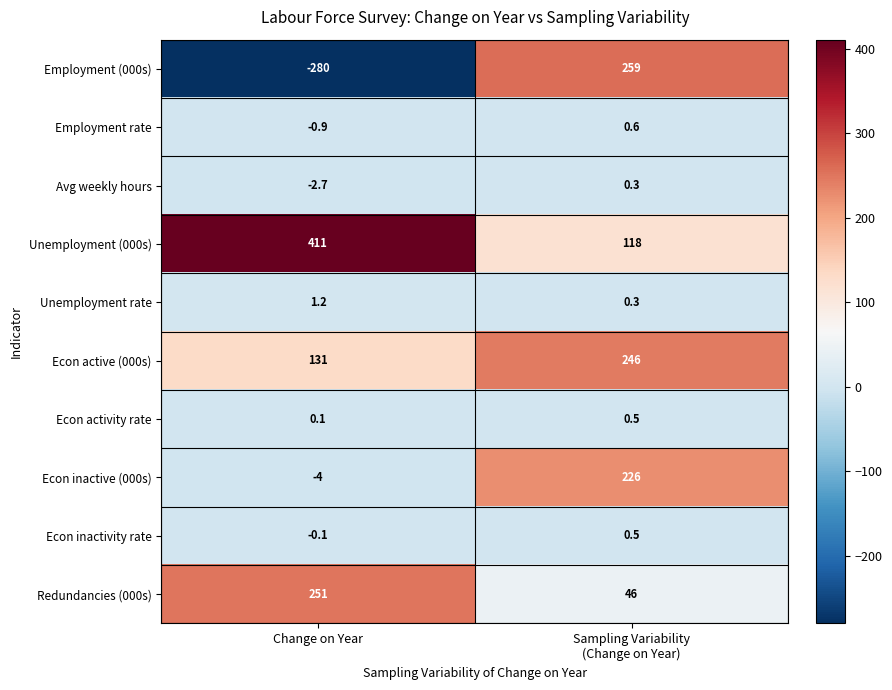

Reading left to right, transcribe all the data shown in this chart.

Employment (000s): -280.0	259.0
Employment rate: -0.9	0.6
Avg weekly hours: -2.7	0.3
Unemployment (000s): 411.0	118.0
Unemployment rate: 1.2	0.3
Econ active (000s): 131.0	246.0
Econ activity rate: 0.1	0.5
Econ inactive (000s): -4.0	226.0
Econ inactivity rate: -0.1	0.5
Redundancies (000s): 251.0	46.0